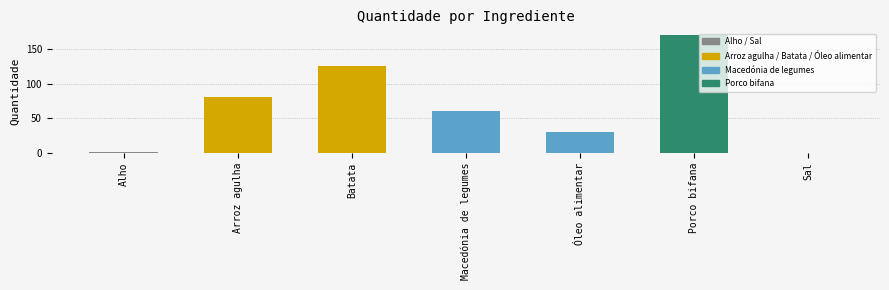

Reading right to left, transcribe all the data shown in this chart.

Sal=0.1	Porco bifana=170.0	Óleo alimentar=30.0	Macedónia de legumes=60.0	Batata=125.0	Arroz agulha=80.0	Alho=1.0